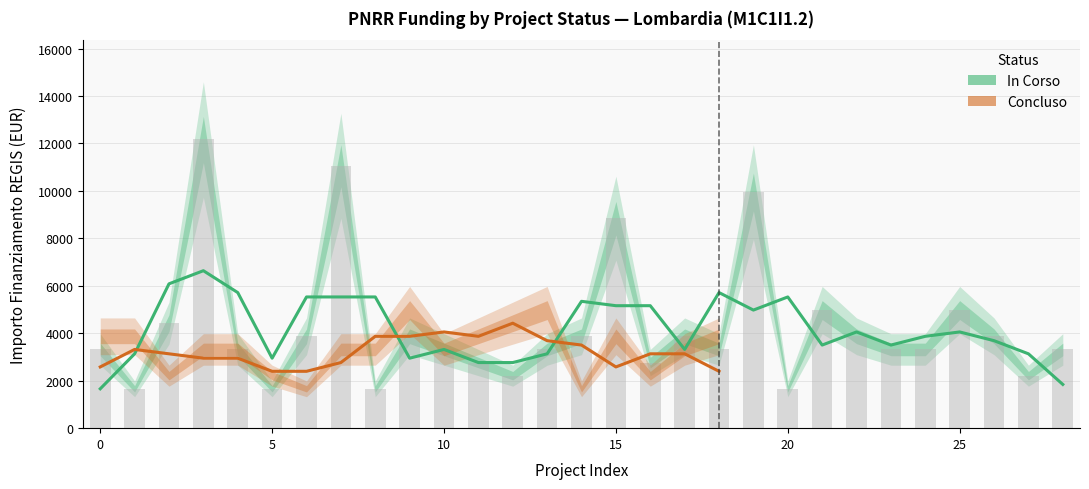

How many categories are shown in the chart?

29